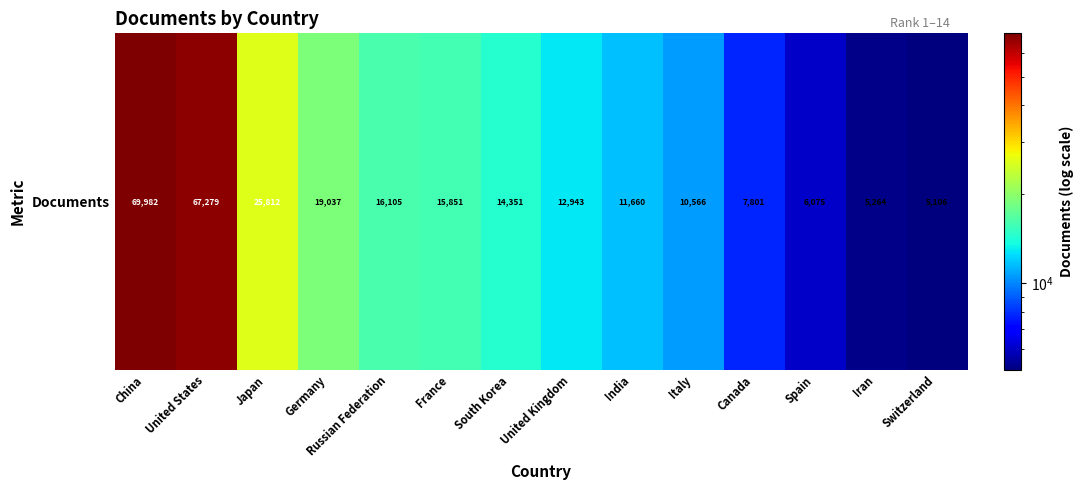

Read the value at Spain, to the nearest 10.

6080